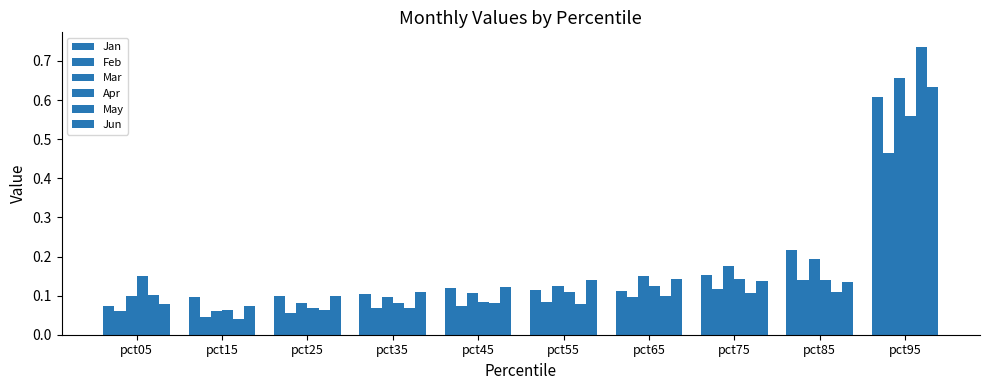

How many bars are there in total?

60